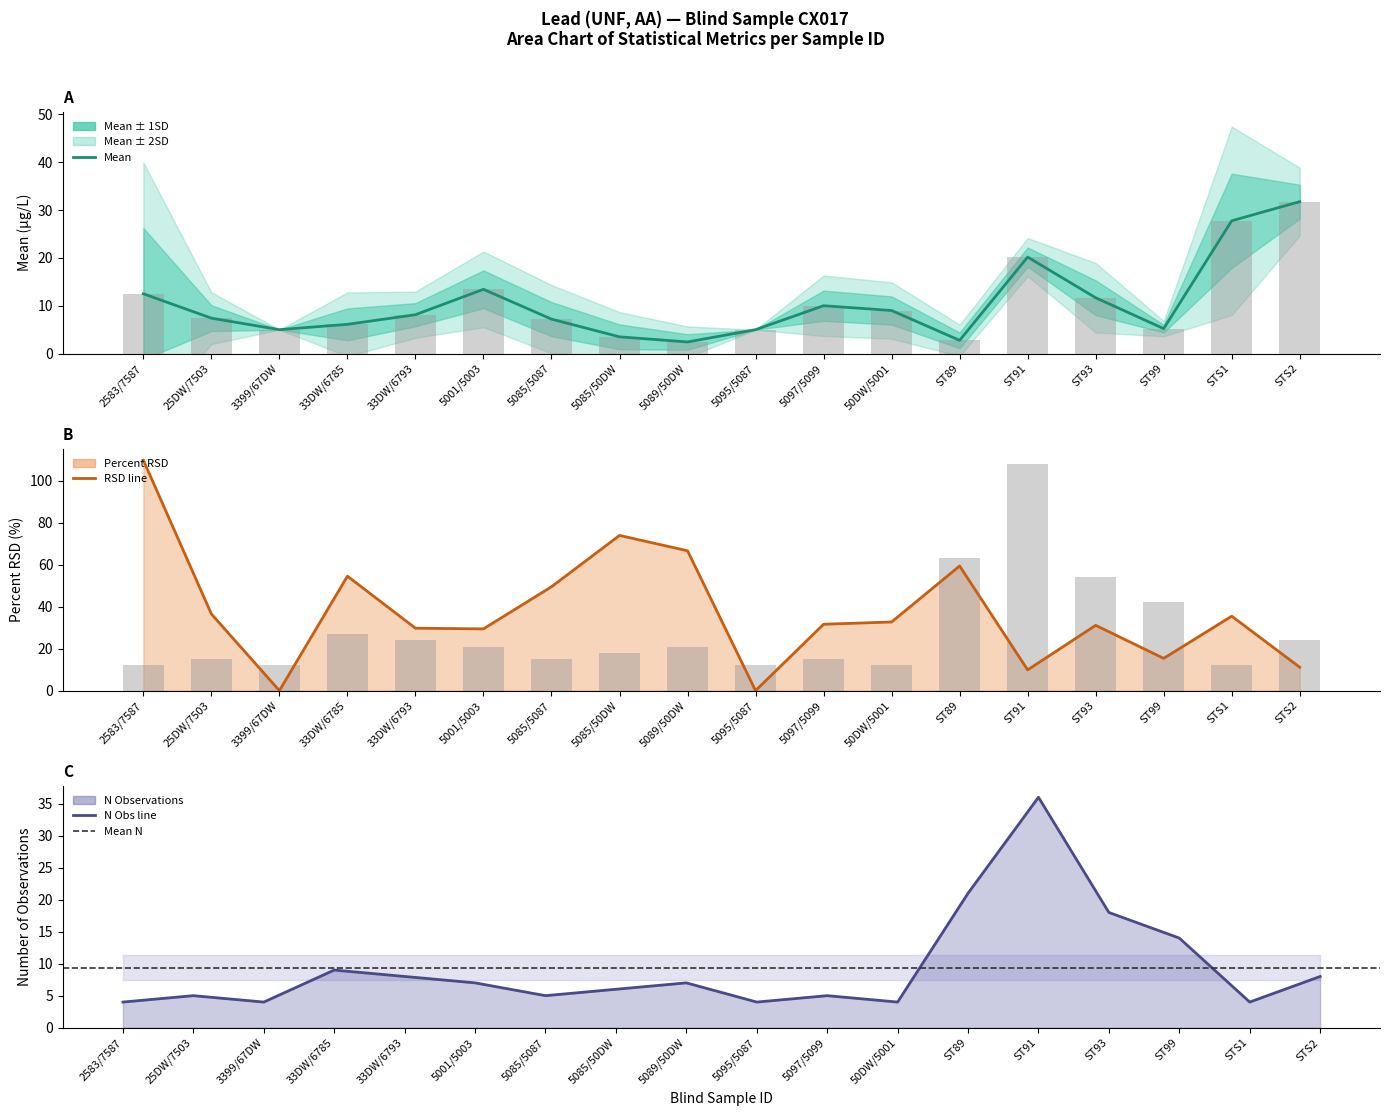

Is it true that N Obs line equals 8.0 at 33DW/6793?

True